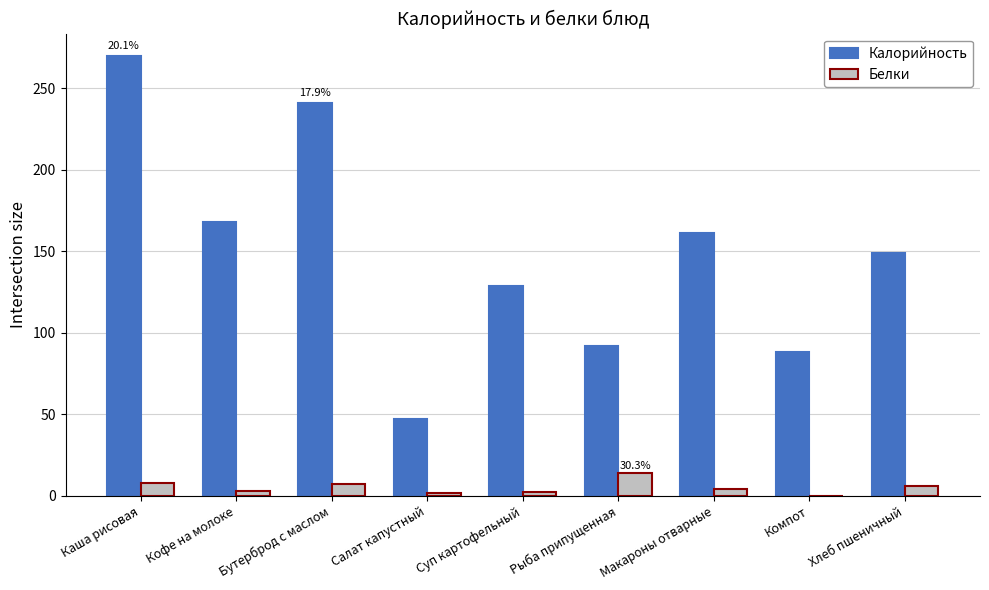

What is the greatest value displayed?

270.0